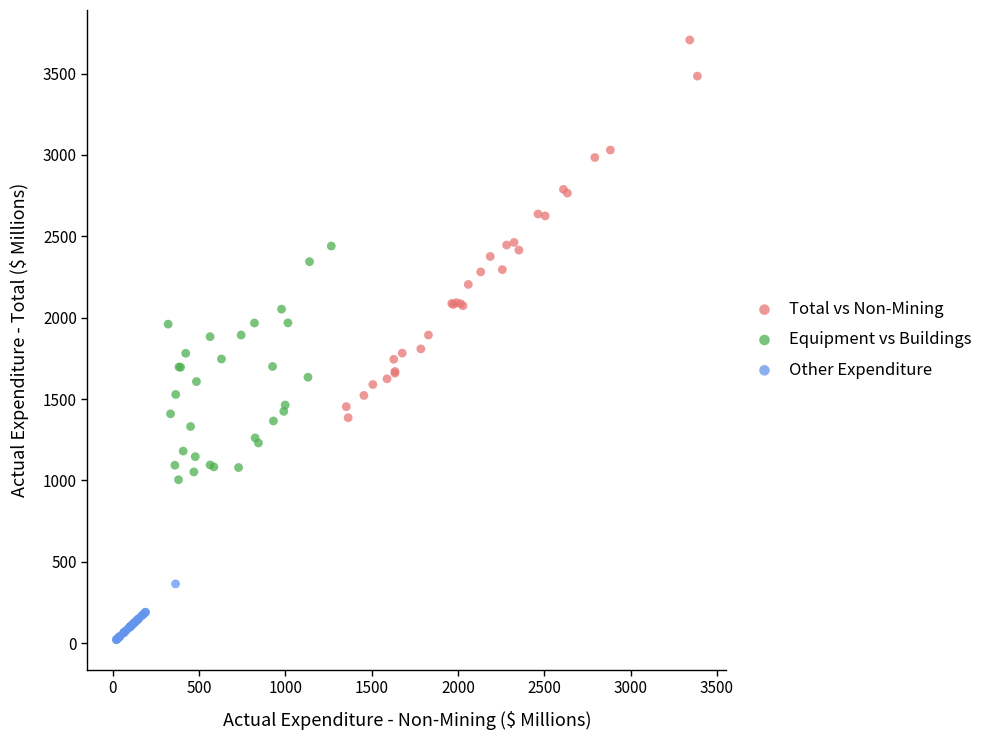

Which series contains the highest Y value?

Total vs Non-Mining